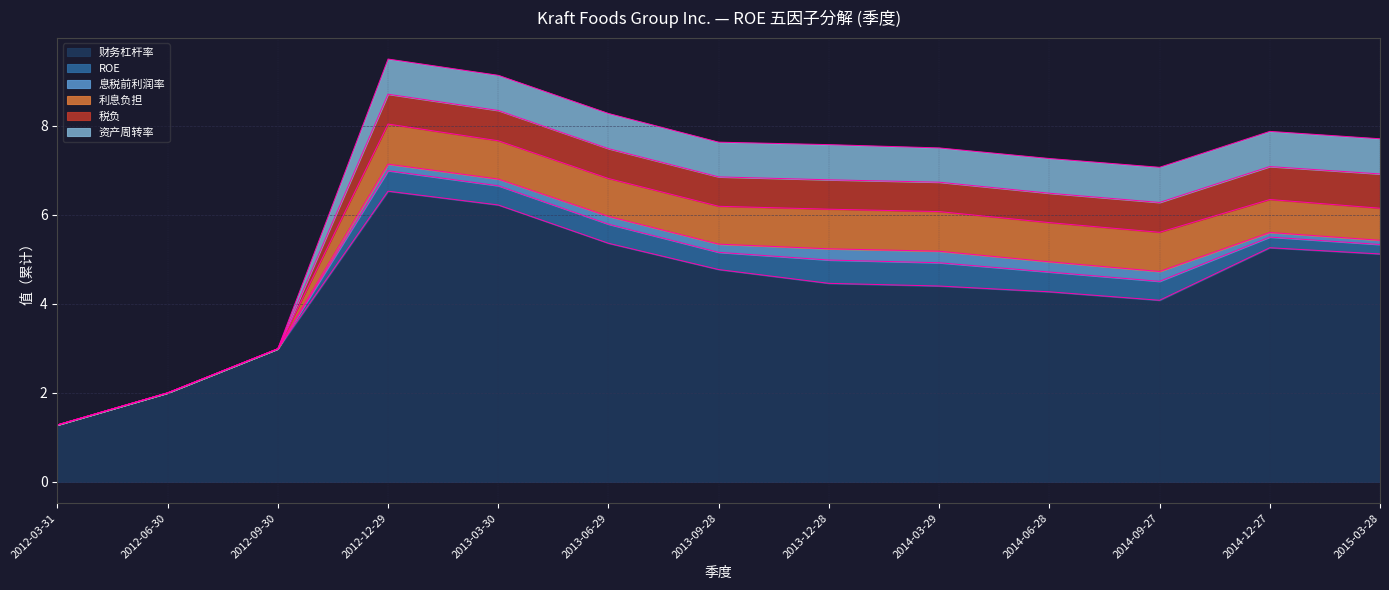

True or false: 利息负担 has more than 1 interior local peaks.

False